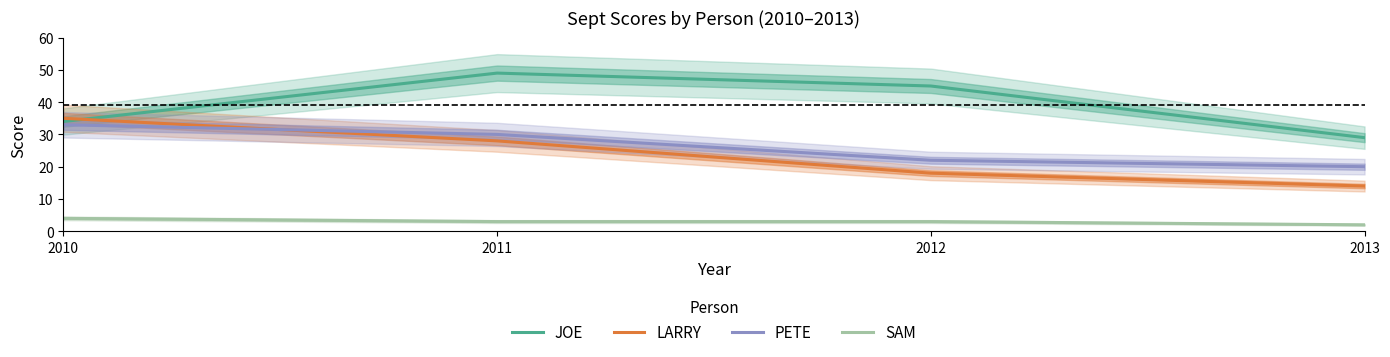

Between 2010 and 2011, which series saw the biggest shift?

JOE